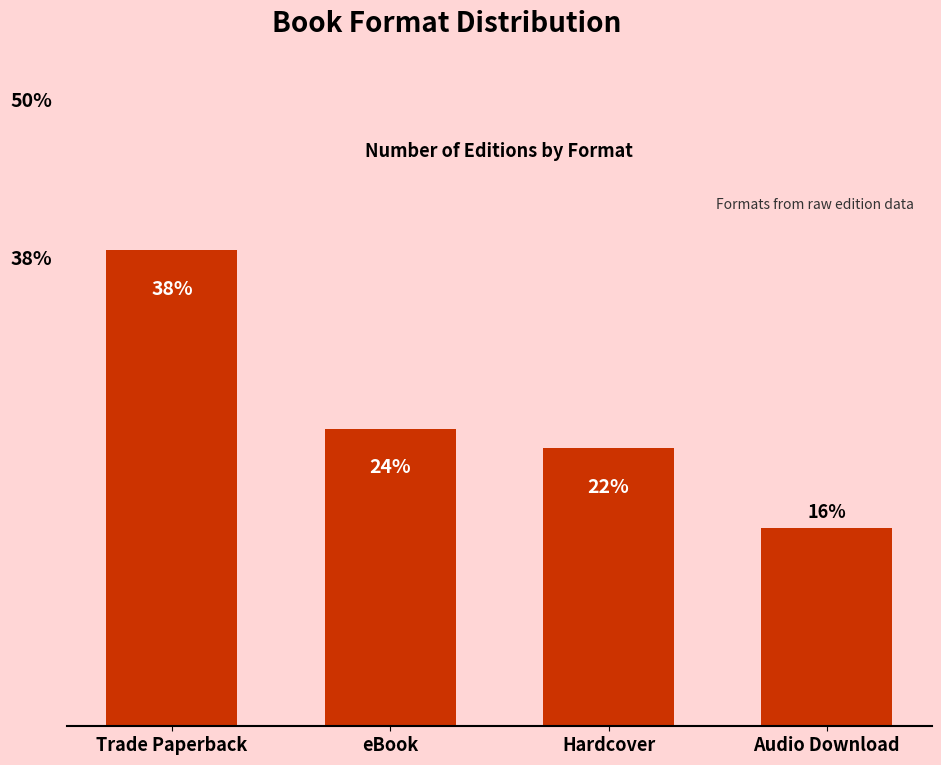

Which has a higher value, Hardcover or Trade Paperback?

Trade Paperback